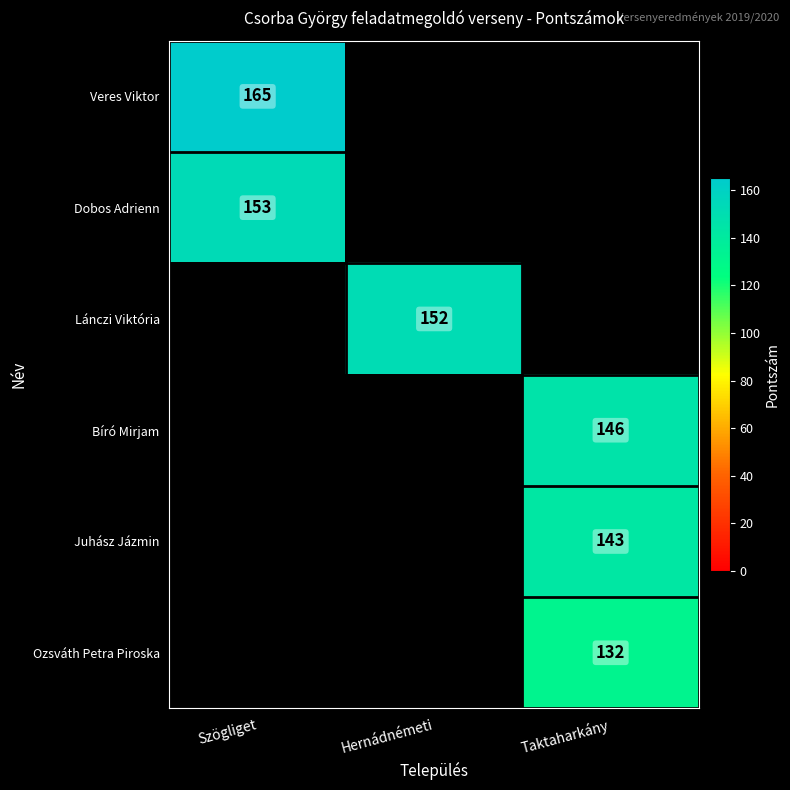

Is it true that Bíró Mirjam equals 146 at Taktaharkány?

True